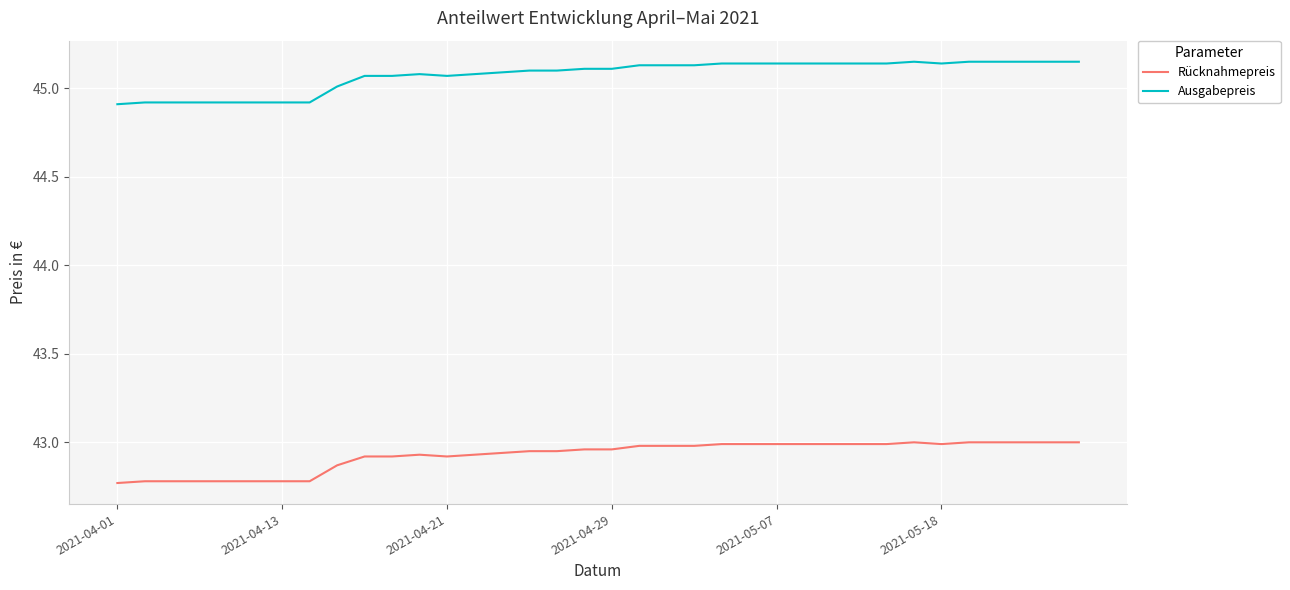

List the series in order of their overall mean, lowest first.

Rücknahmepreis, Ausgabepreis